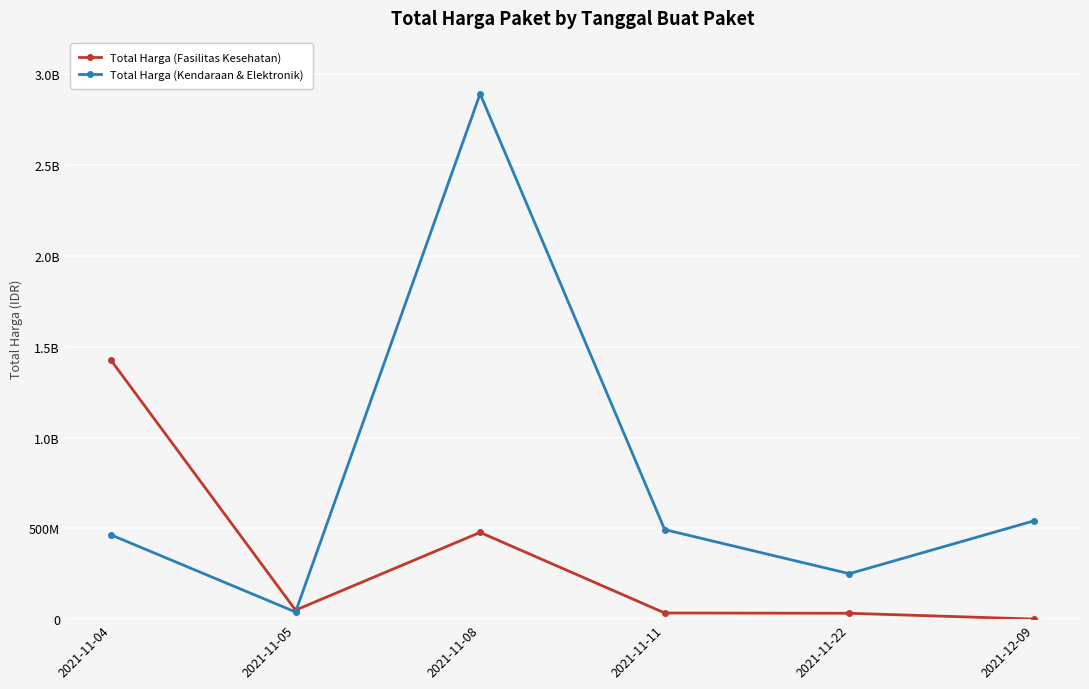

What are all the series names shown in the legend?

Total Harga (Fasilitas Kesehatan), Total Harga (Kendaraan & Elektronik)